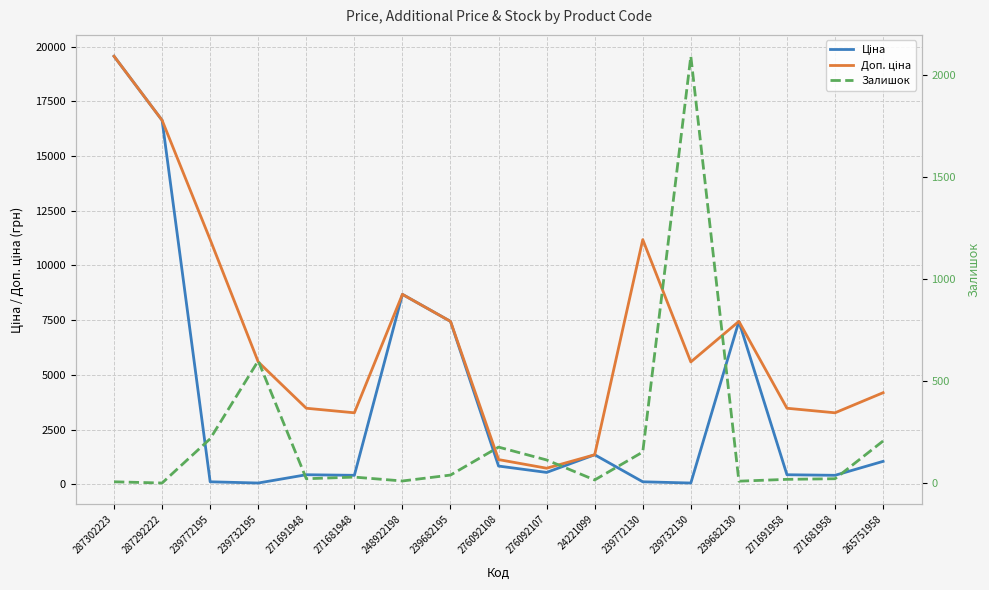

Which has a higher value, 265751958 or 239772195?

265751958